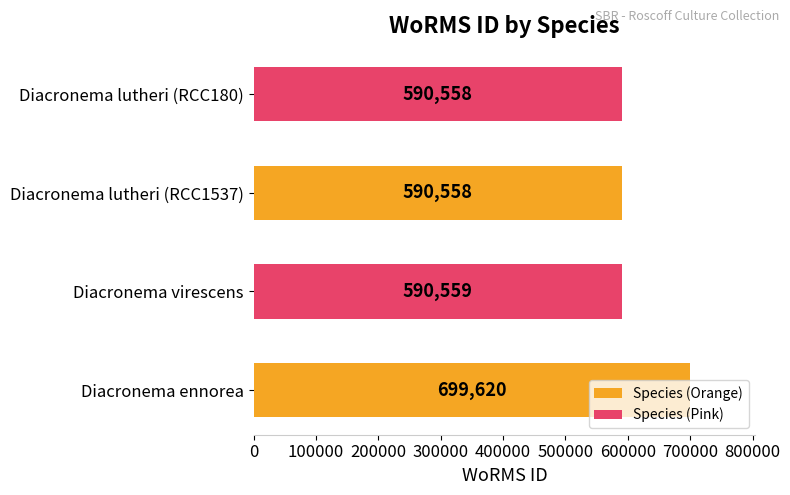

Where is the data nearest to the value 645089?

Diacronema virescens